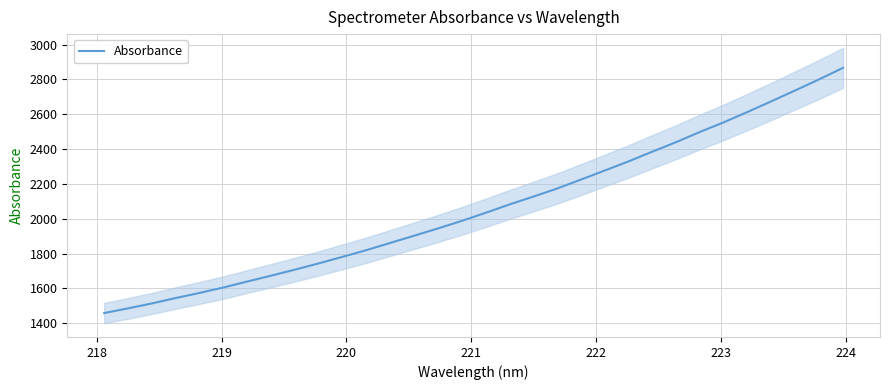

What is the lowest value of the Absorbance series?

1458.5